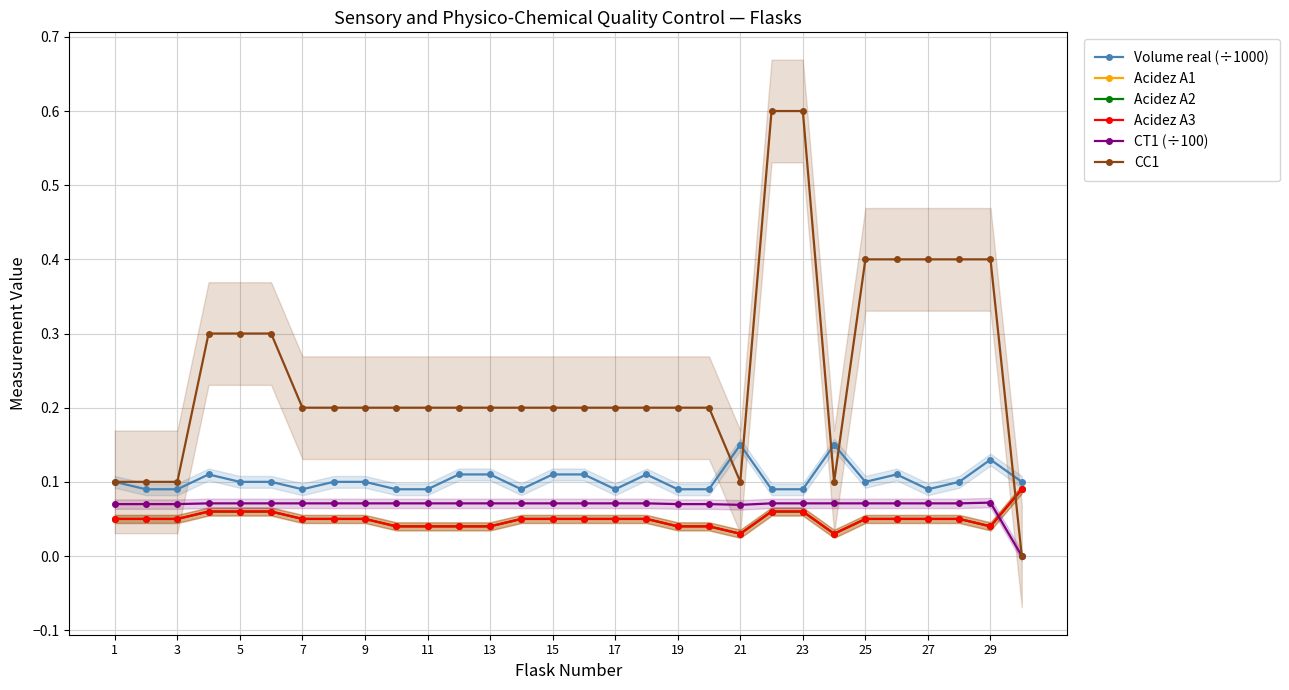

Does the chart have visible grid lines?

Yes